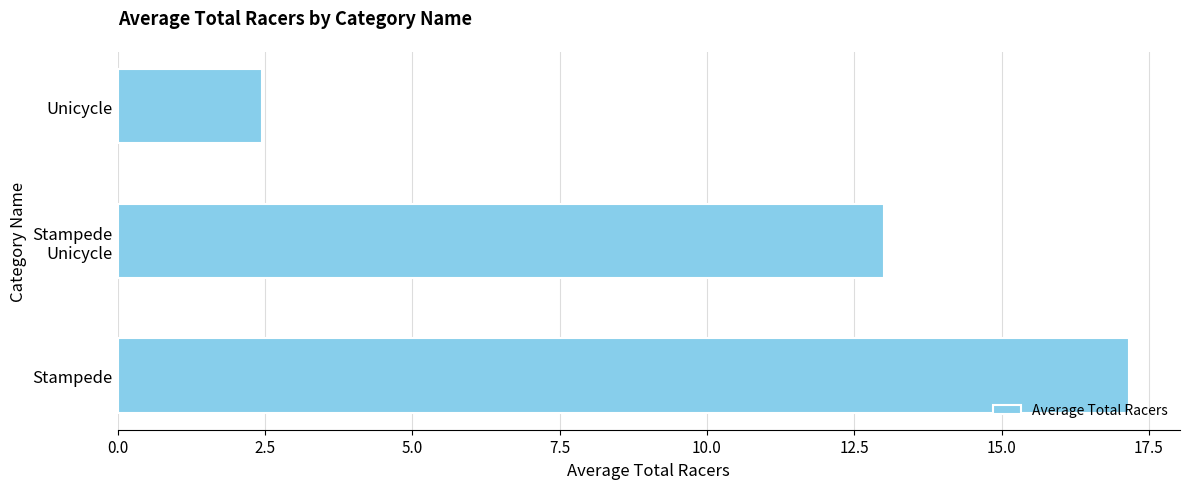

What is the ratio of the value at Stampede to the value at Unicycle?

7.0